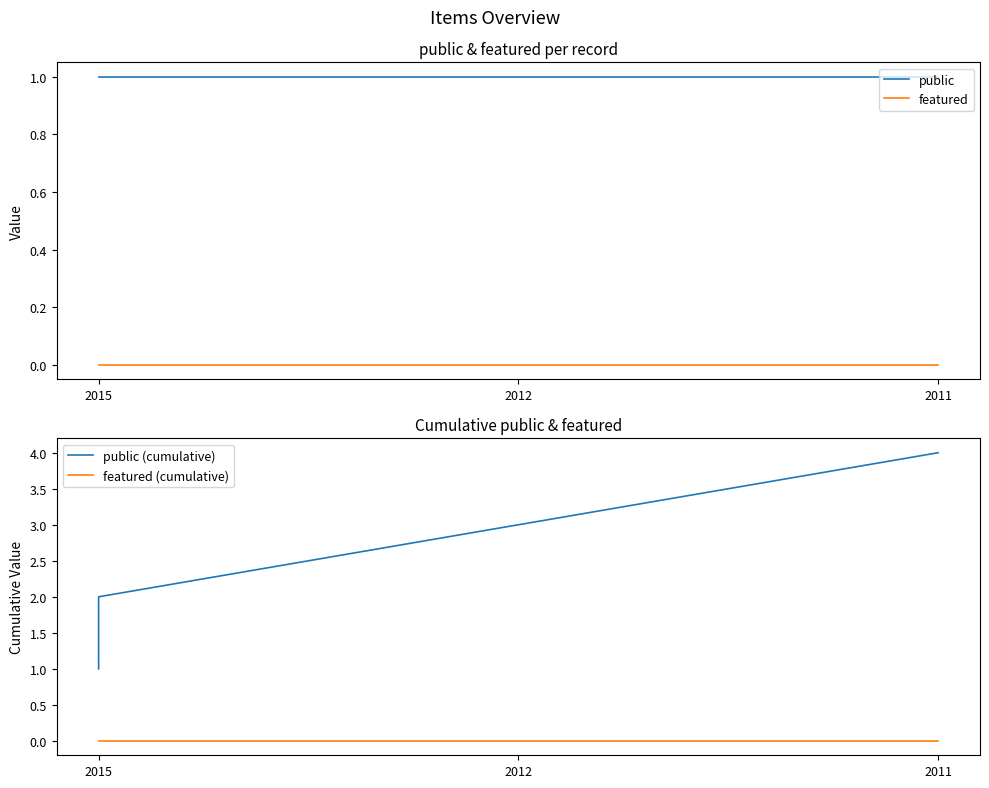

Reading left to right, transcribe all the data shown in this chart.

public: 1	1	1	1
featured: 0	0	0	0
public (cumulative): 1	2	3	4
featured (cumulative): 0	0	0	0